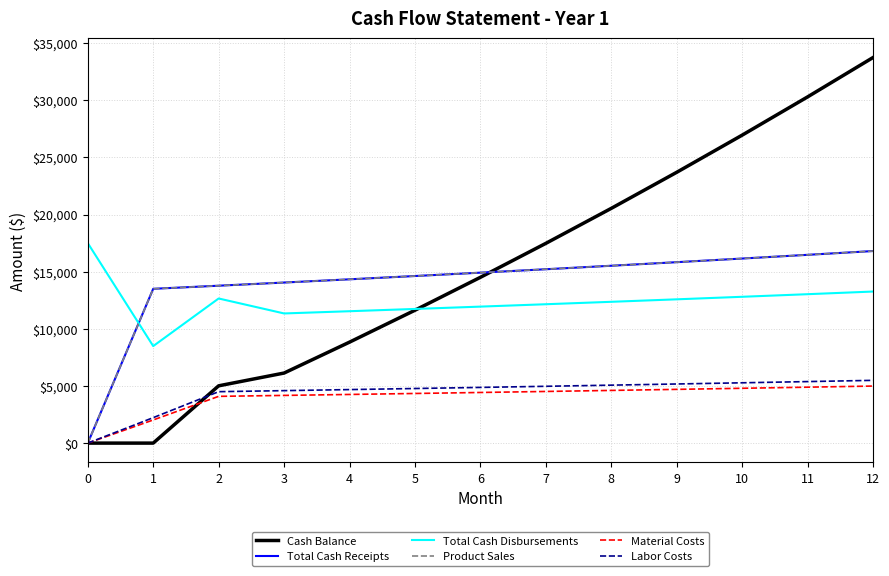

What value does the Material Costs series have at 0?

0.0